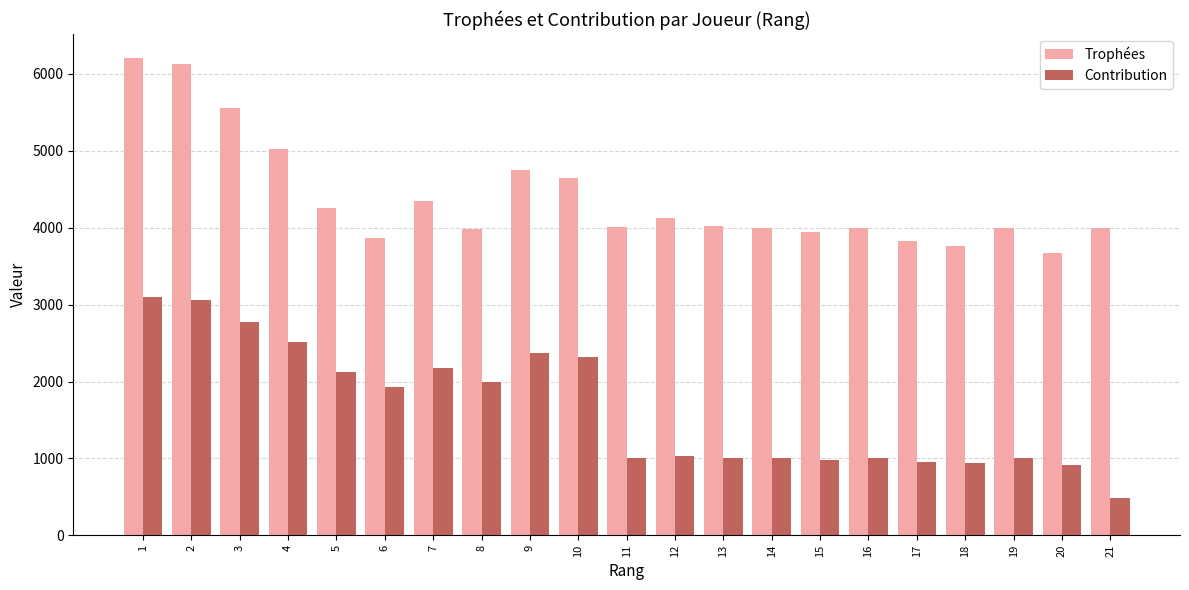

What is the difference between the highest and lowest values at 4?

2509